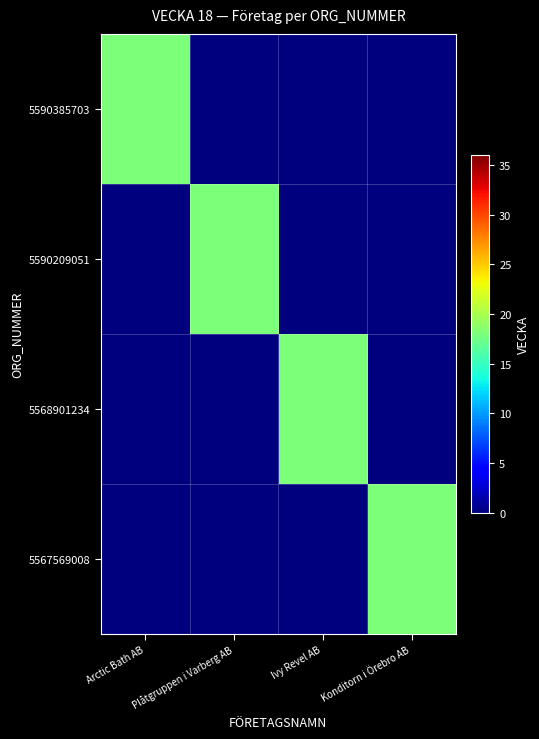

Reading right to left, what are all the values shown in this chart?

5590385703: Konditorn i Örebro AB=0	Ivy Revel AB=0	Plåtgruppen i Varberg AB=0	Arctic Bath AB=18
5590209051: Konditorn i Örebro AB=0	Ivy Revel AB=0	Plåtgruppen i Varberg AB=18	Arctic Bath AB=0
5568901234: Konditorn i Örebro AB=0	Ivy Revel AB=18	Plåtgruppen i Varberg AB=0	Arctic Bath AB=0
5567569008: Konditorn i Örebro AB=18	Ivy Revel AB=0	Plåtgruppen i Varberg AB=0	Arctic Bath AB=0